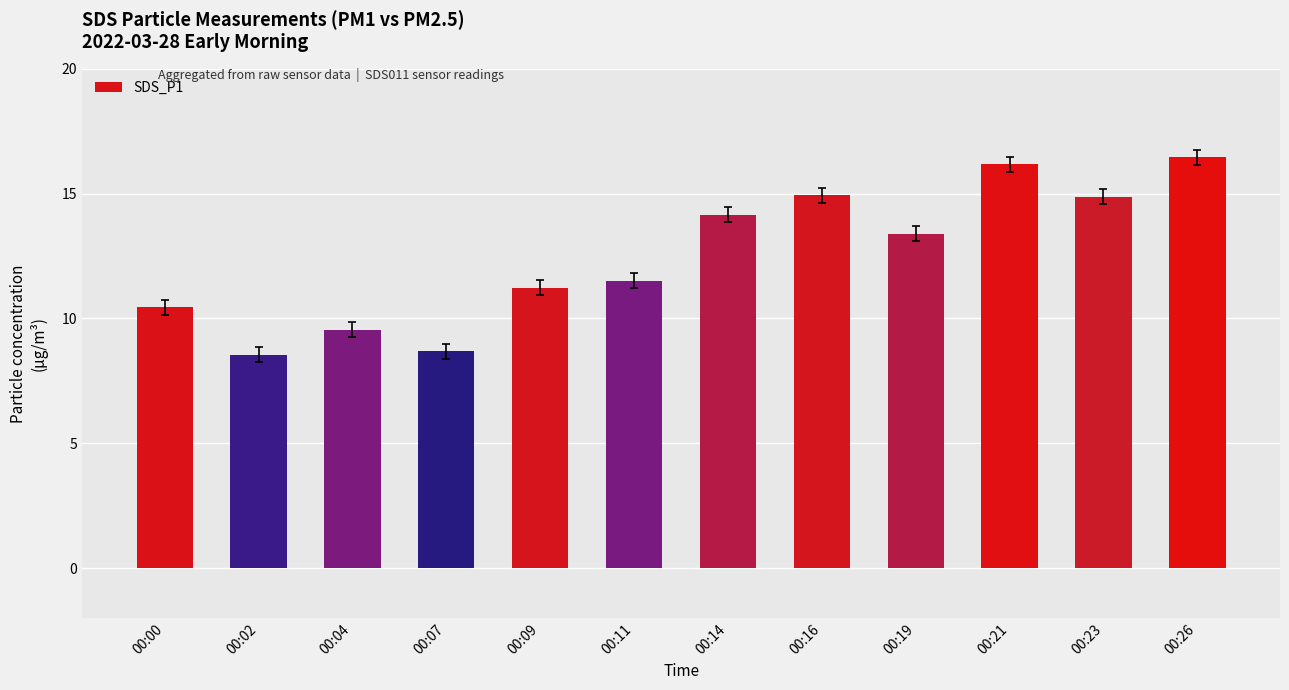

What is the average value?

12.5